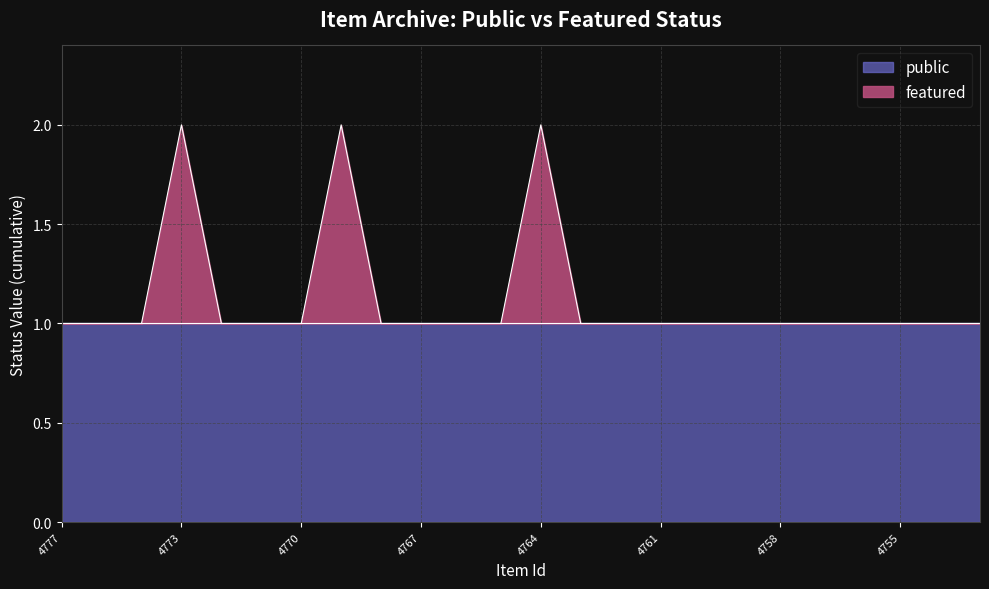

Is it true that the value at 4770 is 1?

False